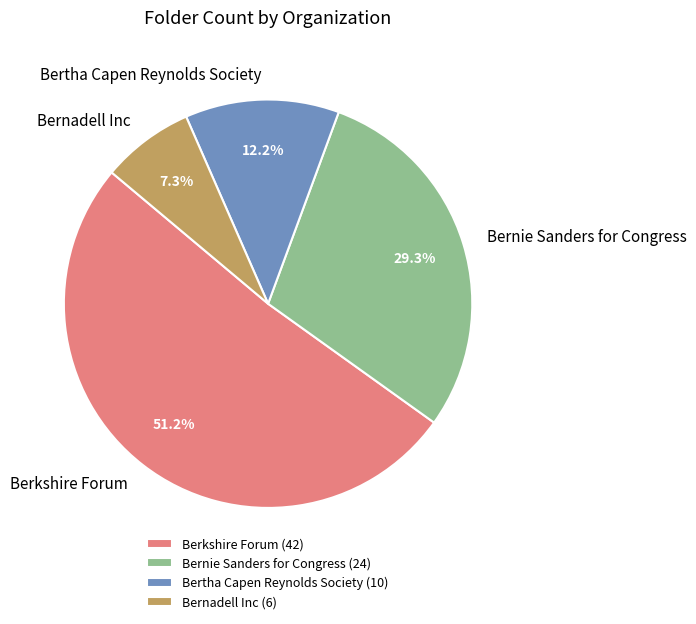

Is the sum of Bernadell Inc and Bernie Sanders for Congress greater than half?

No